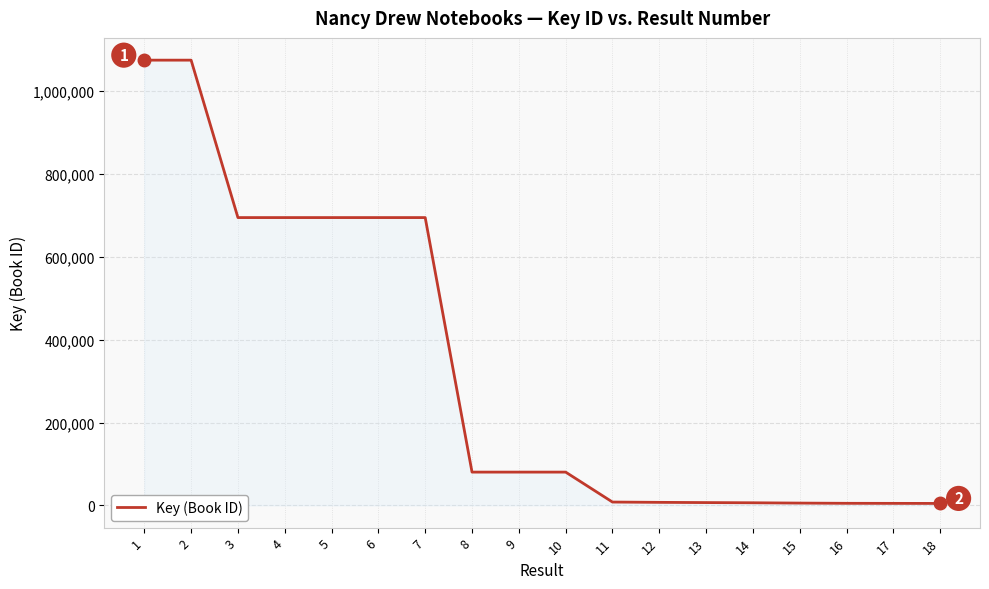

What is the greatest value displayed?

1074579